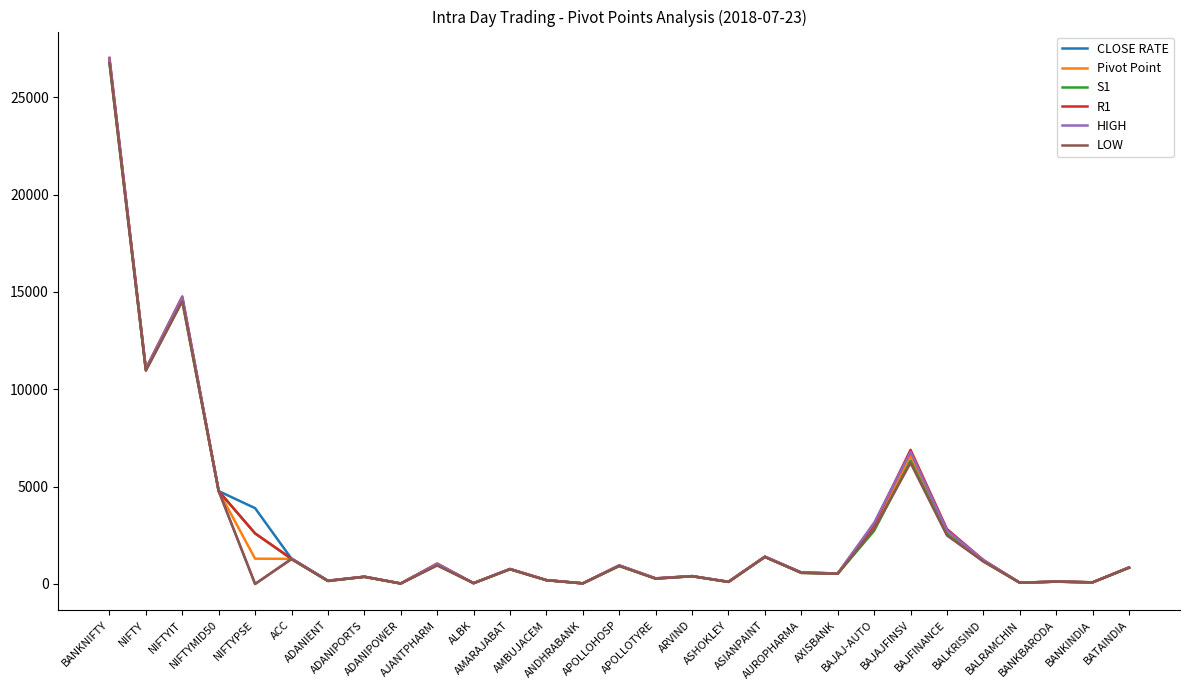

What is the maximum value shown in the chart?

27026.4